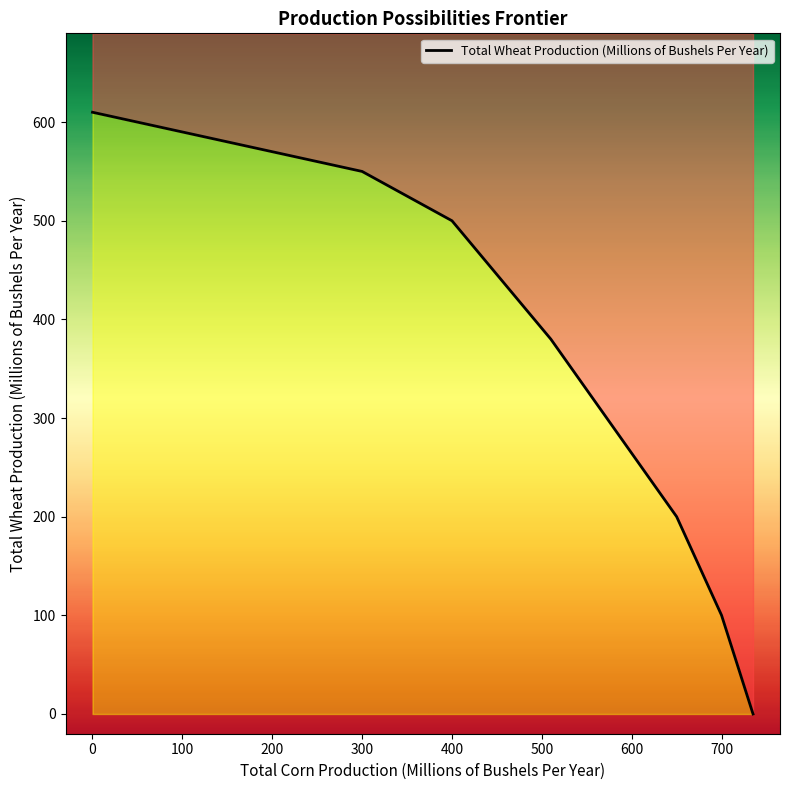

True or false: the data has more than 2 interior local peaks.

False